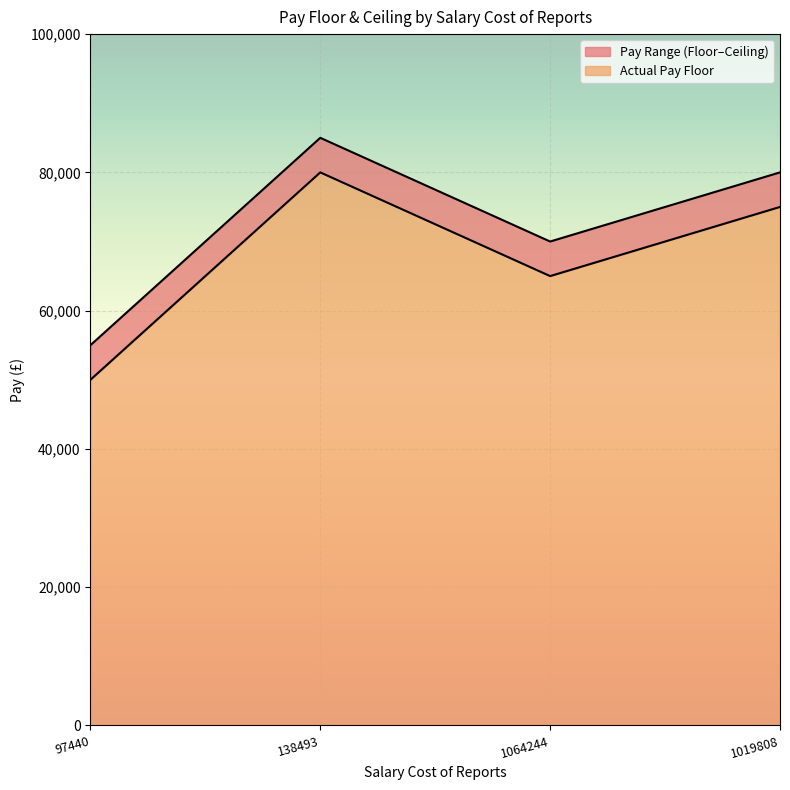

Reading left to right, list all the values displayed in this chart.

Actual Pay Floor: 97440=50000	138493=80000	1064244=65000	1019808=75000
Actual Pay Ceiling: 97440=54999	138493=84999	1064244=69999	1019808=79999